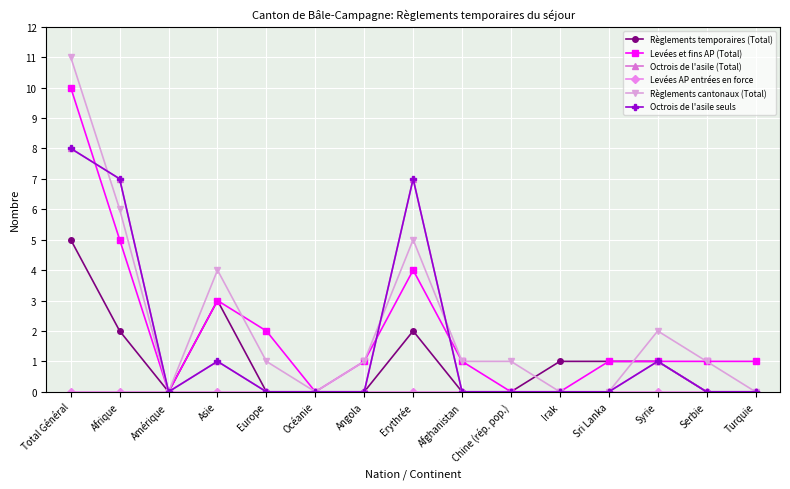

At Afrique, list the series in order from smallest to largest.

Levées AP entrées en force, Règlements temporaires (Total), Levées et fins AP (Total), Règlements cantonaux (Total), Octrois de l'asile (Total), Octrois de l'asile seuls